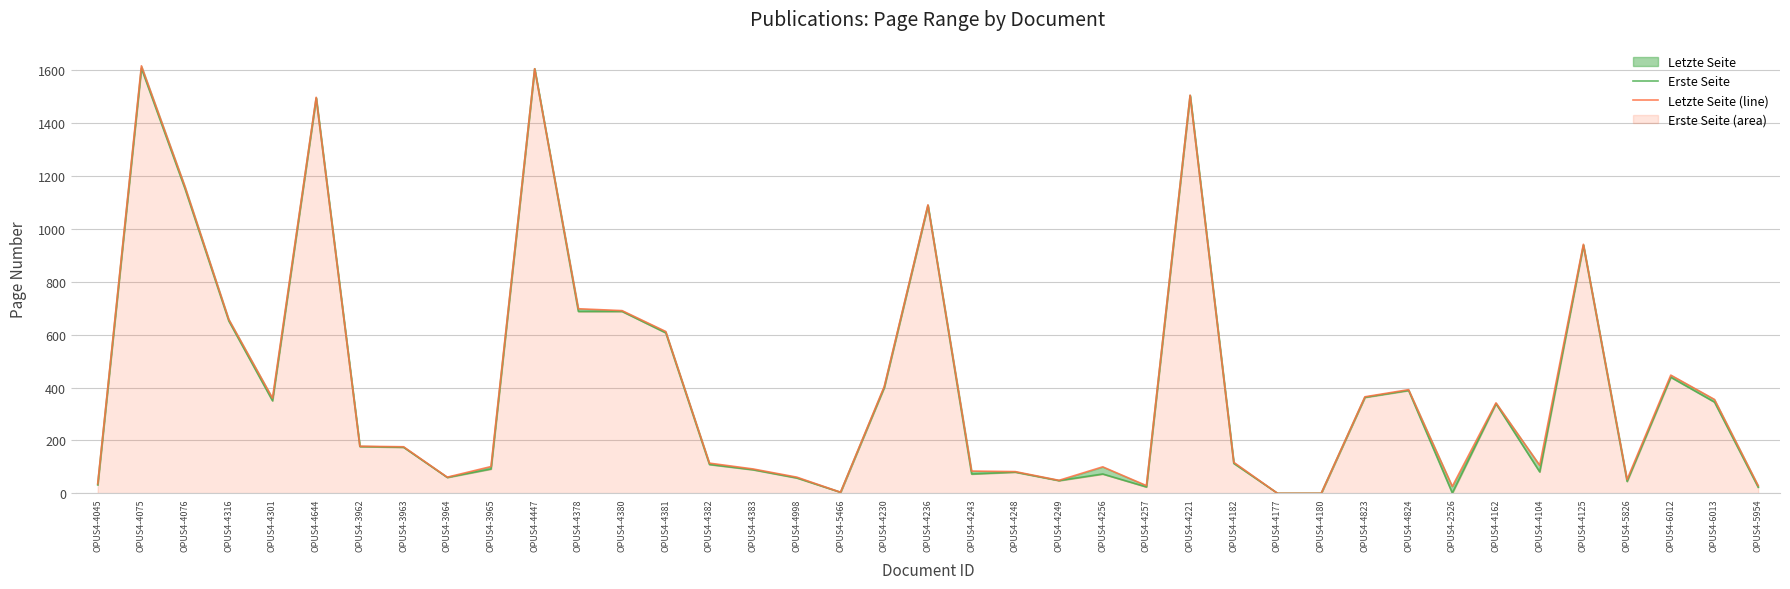

How many lines are shown in the chart?

2